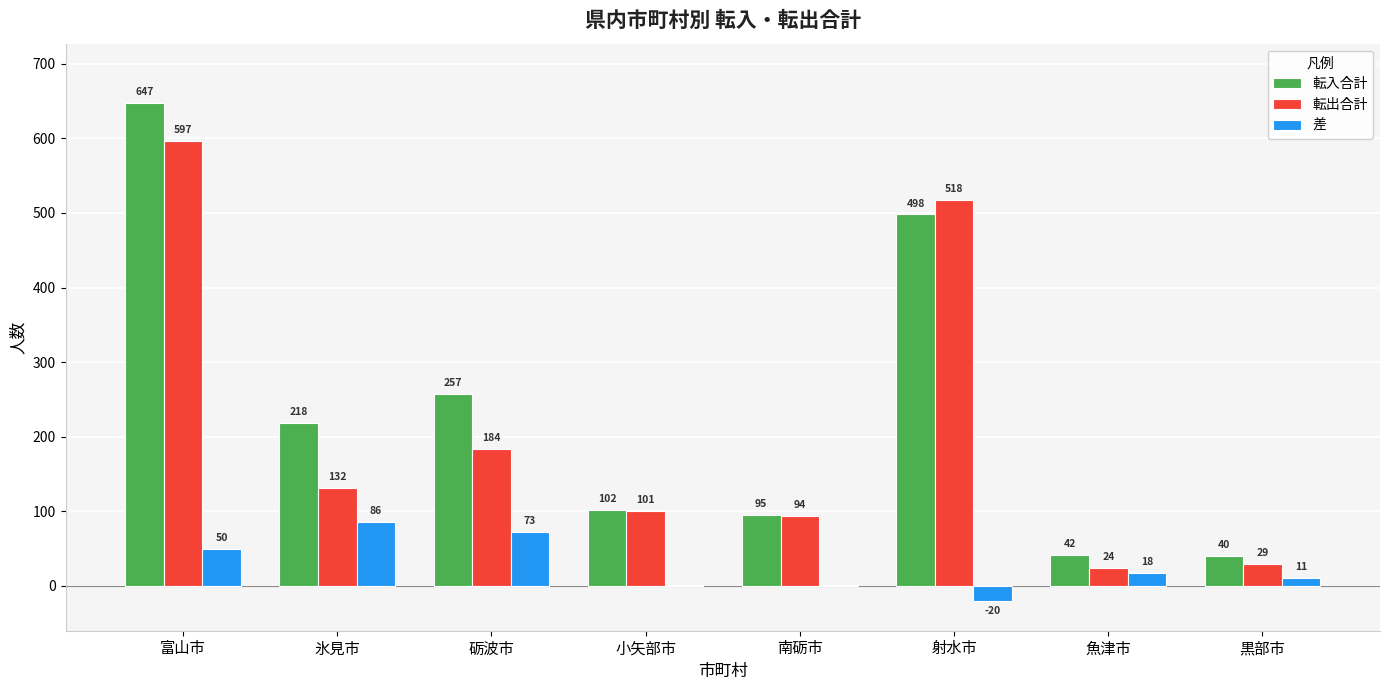

At which label does 差 reach its peak?

氷見市